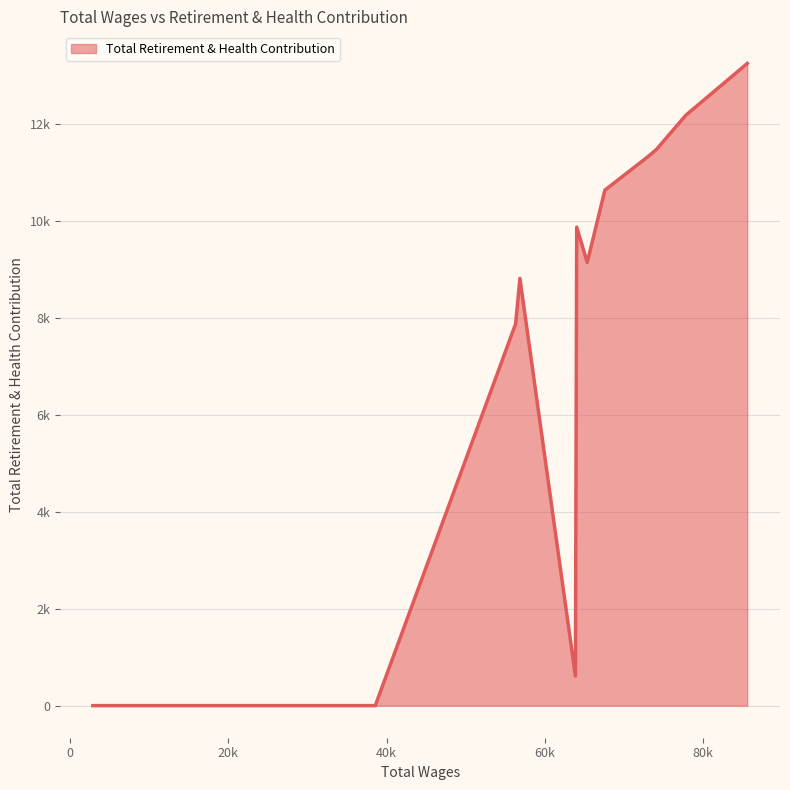

Does the chart have visible grid lines?

Yes